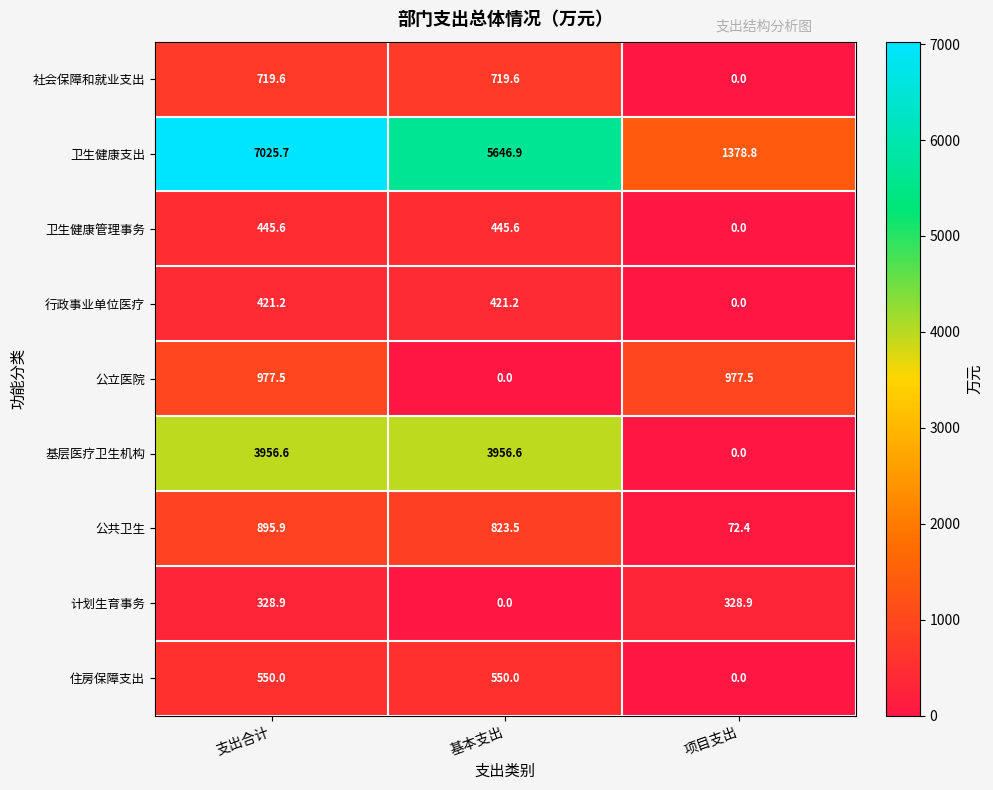

Reading right to left, transcribe all the data shown in this chart.

社会保障和就业支出: 项目支出=0.0	基本支出=719.6	支出合计=719.6
卫生健康支出: 项目支出=1378.8	基本支出=5646.9	支出合计=7025.7
卫生健康管理事务: 项目支出=0.0	基本支出=445.6	支出合计=445.6
行政事业单位医疗: 项目支出=0.0	基本支出=421.2	支出合计=421.2
公立医院: 项目支出=977.5	基本支出=0.0	支出合计=977.5
基层医疗卫生机构: 项目支出=0.0	基本支出=3956.6	支出合计=3956.6
公共卫生: 项目支出=72.4	基本支出=823.5	支出合计=895.9
计划生育事务: 项目支出=328.9	基本支出=0.0	支出合计=328.9
住房保障支出: 项目支出=0.0	基本支出=550.0	支出合计=550.0